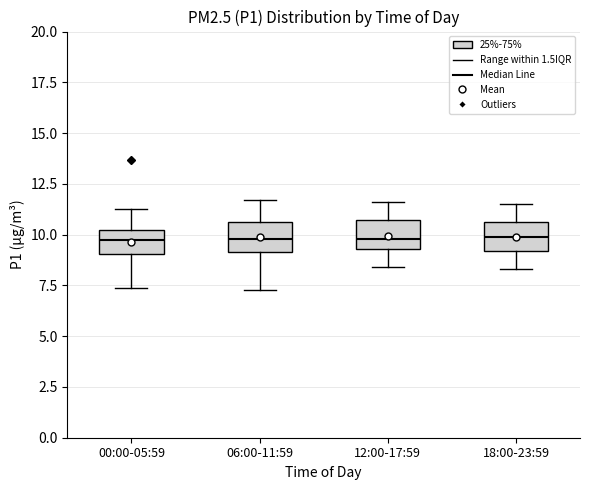

Where is the lower edge of the box for 06:00-11:59 on the y-axis? The values are not printed on the chart, so give them approximately, as read against the axis.

9.0